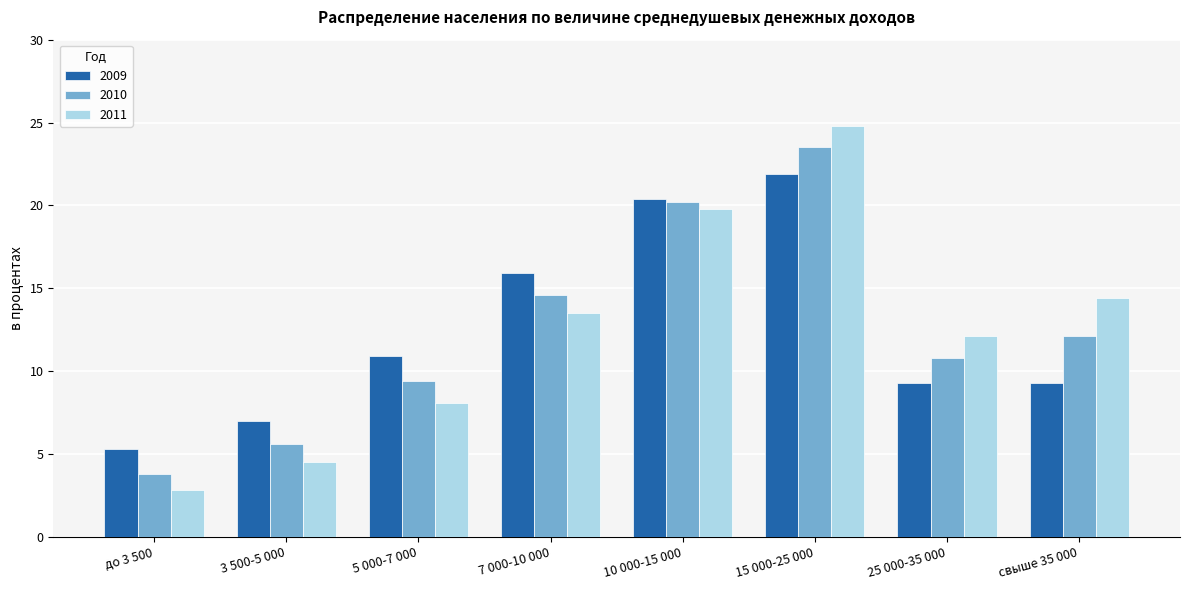

List the labels in order of 2010 value, largest first.

15 000-25 000, 10 000-15 000, 7 000-10 000, свыше 35 000, 25 000-35 000, 5 000-7 000, 3 500-5 000, до 3 500